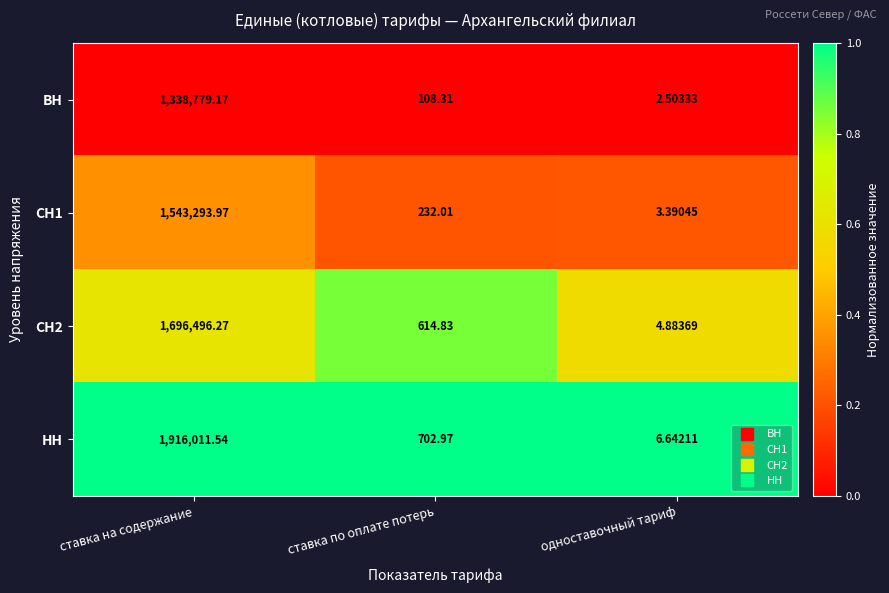

Which series has the largest total across all categories?

НН